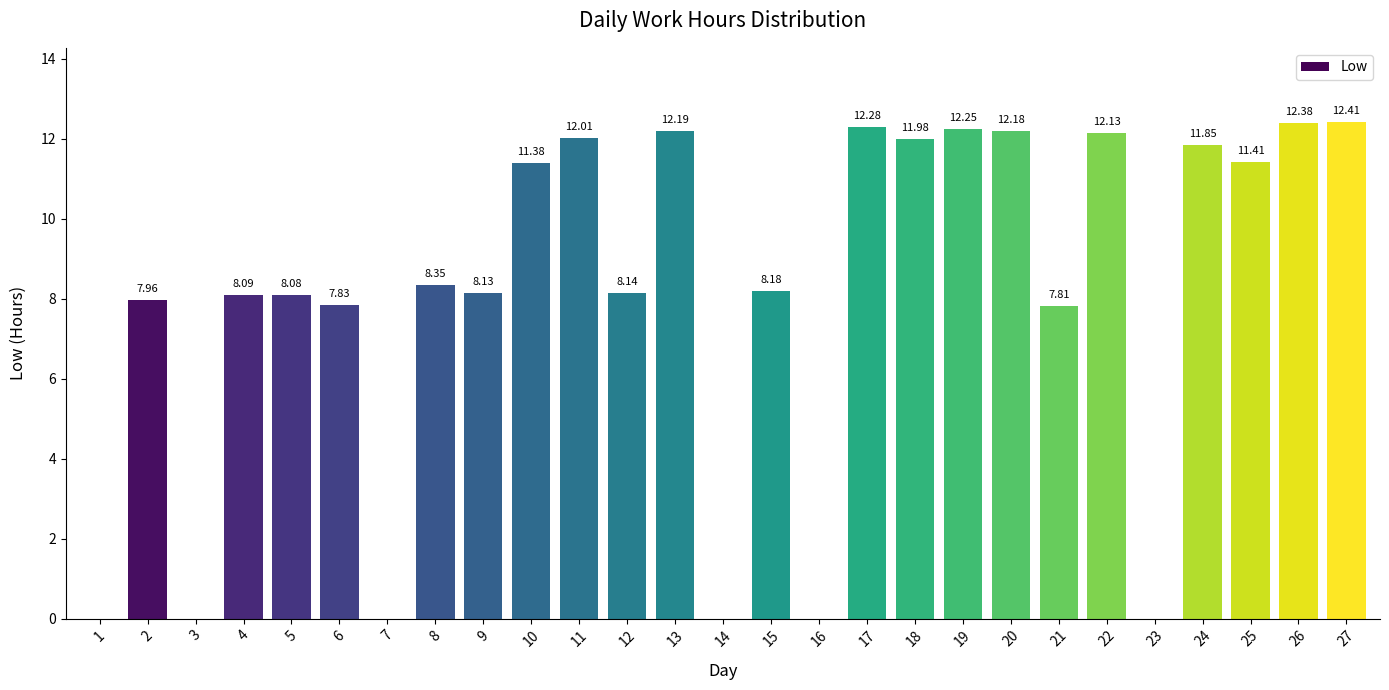

What is the change in value from 8 to 10?

+3.0